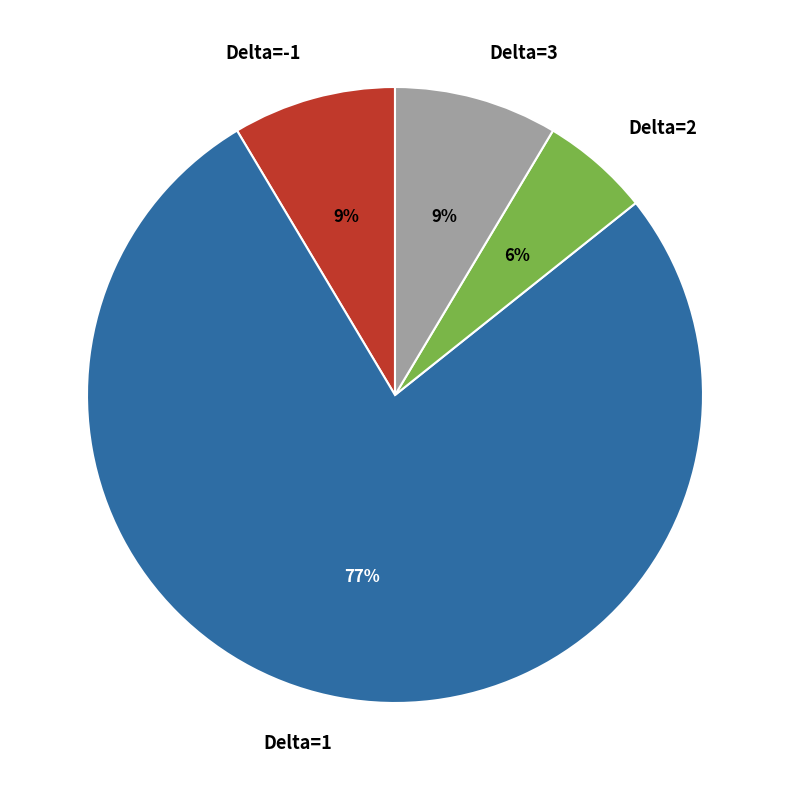

True or false: Delta=2 accounts for 6% of the total.

True